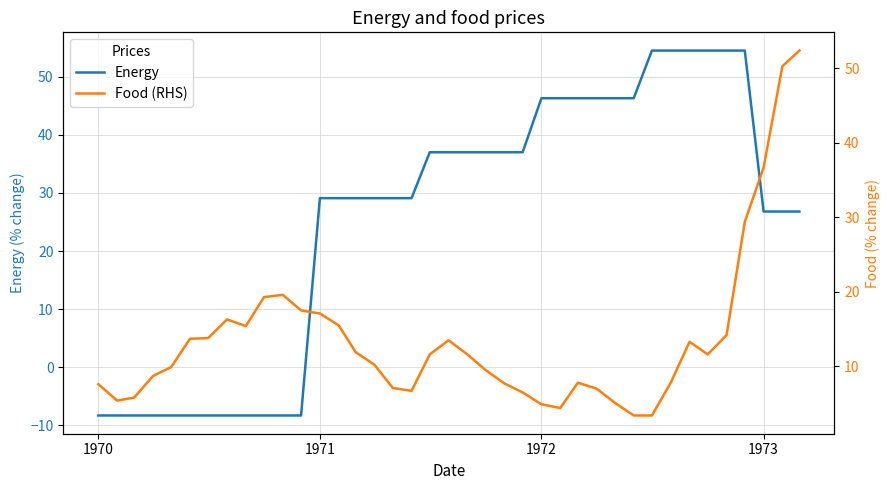

What is the minimum value for Energy?

-8.3